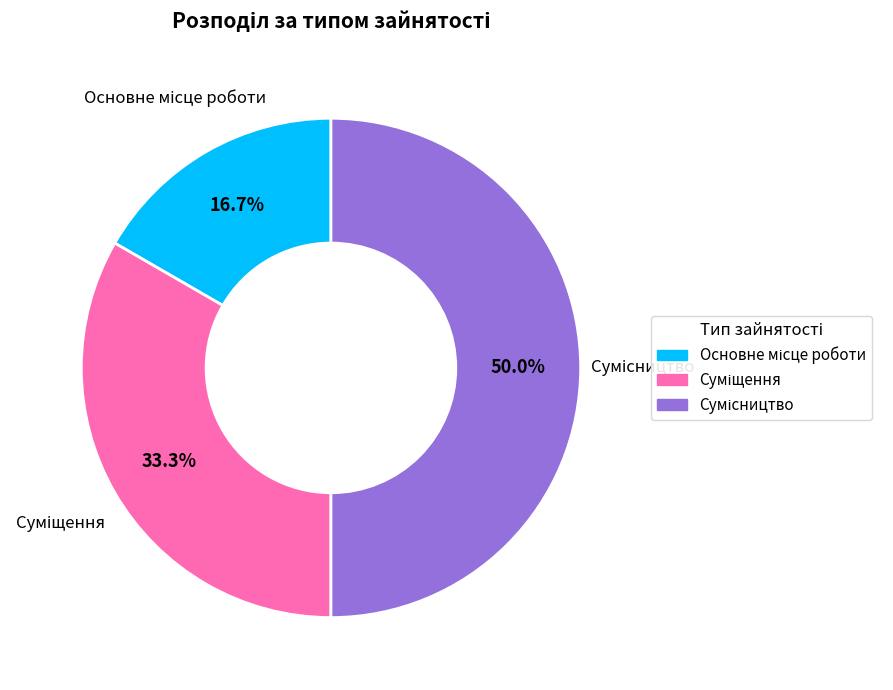

How many slices are in this pie chart?

3